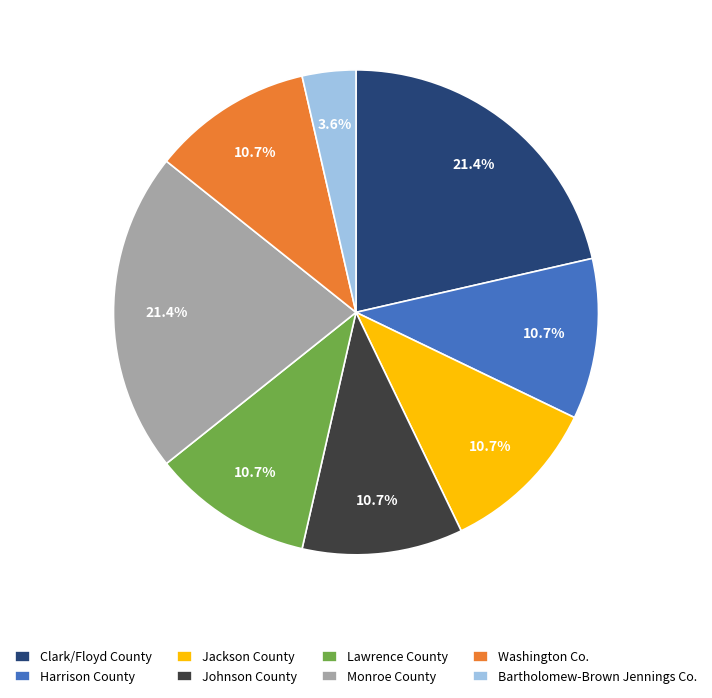

What percentage do Bartholomew-Brown Jennings Co. and Jackson County together represent?

14.3%